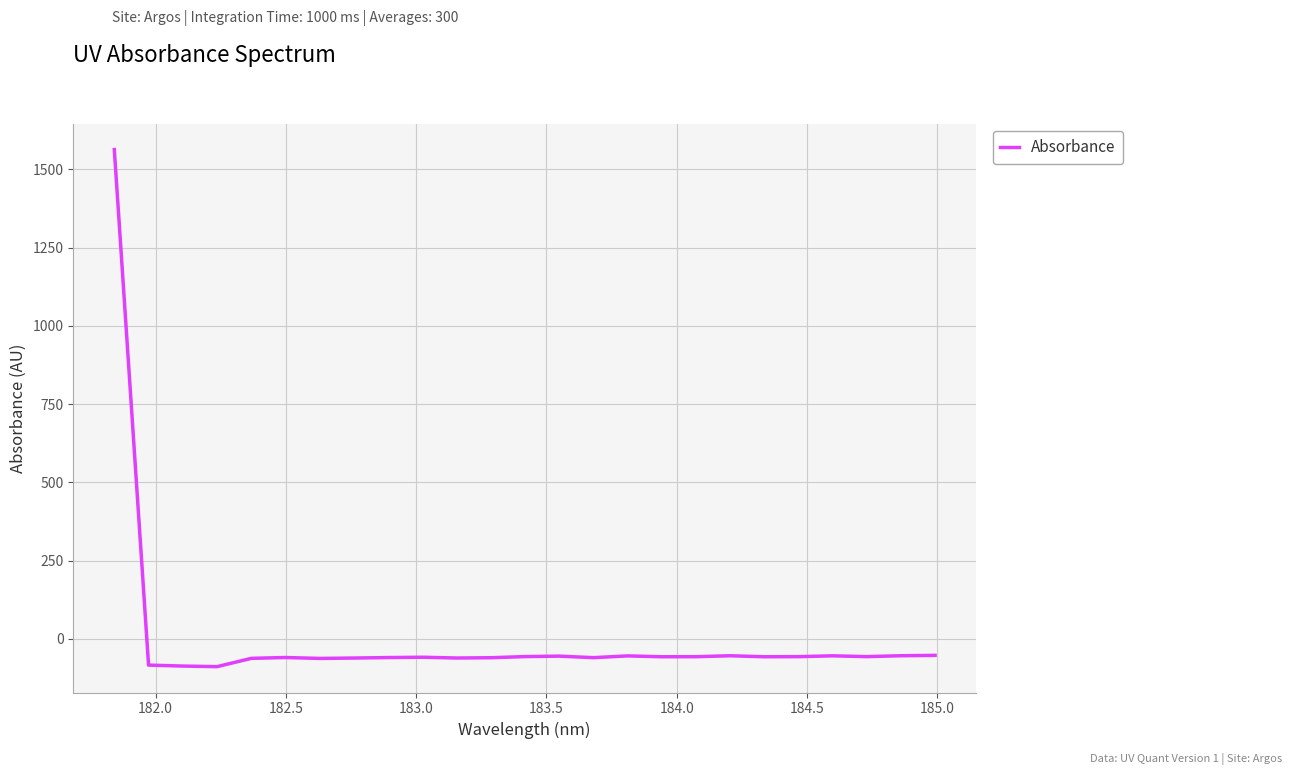

Is this an area chart (filled region under the line)?

No